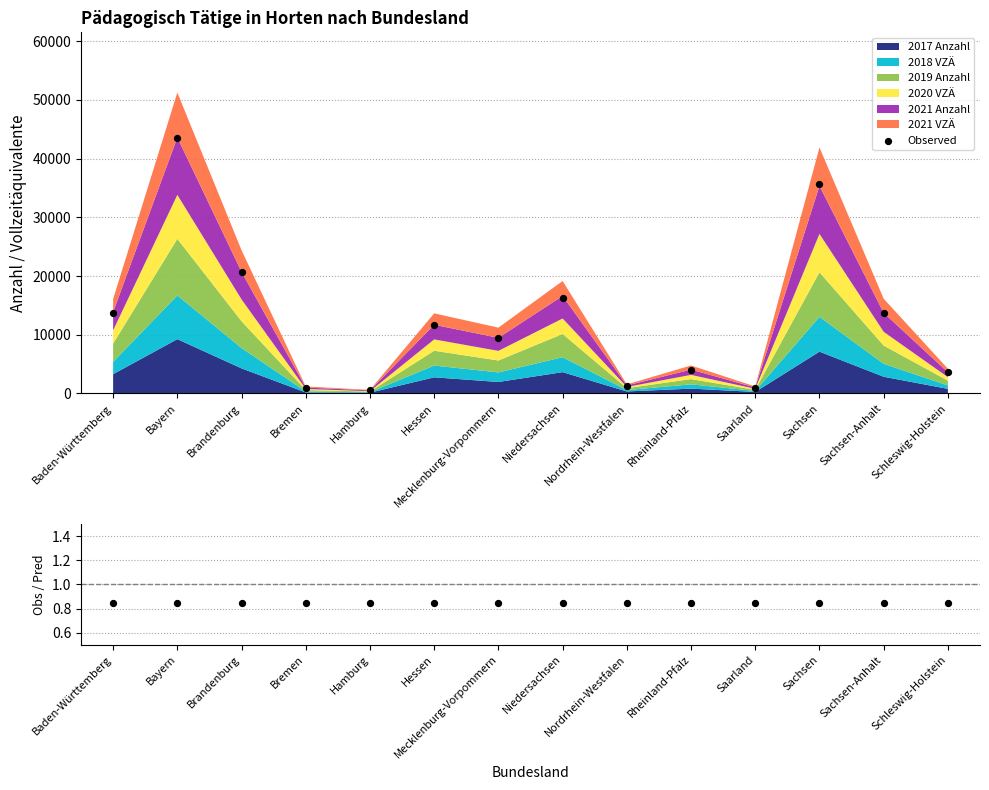

Which series has the widest spread of Y values?

Observed